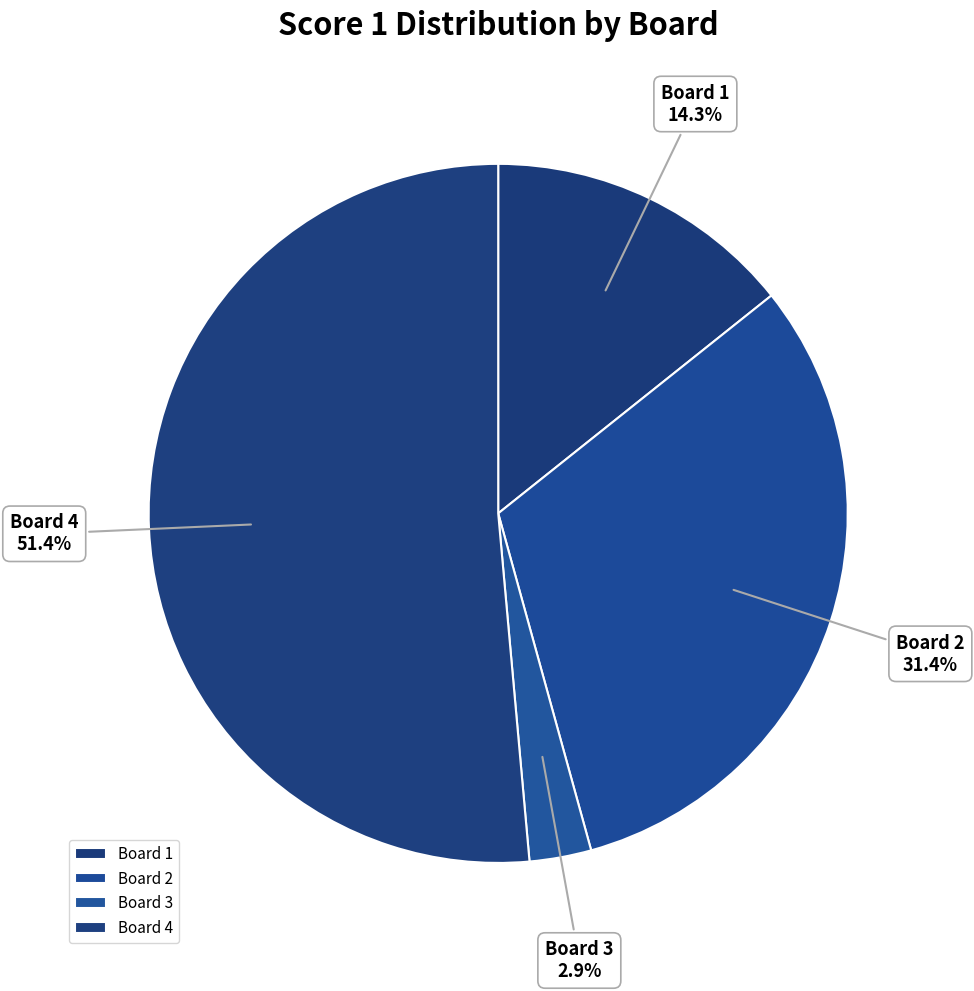

Which category accounts for the majority?

Board 4